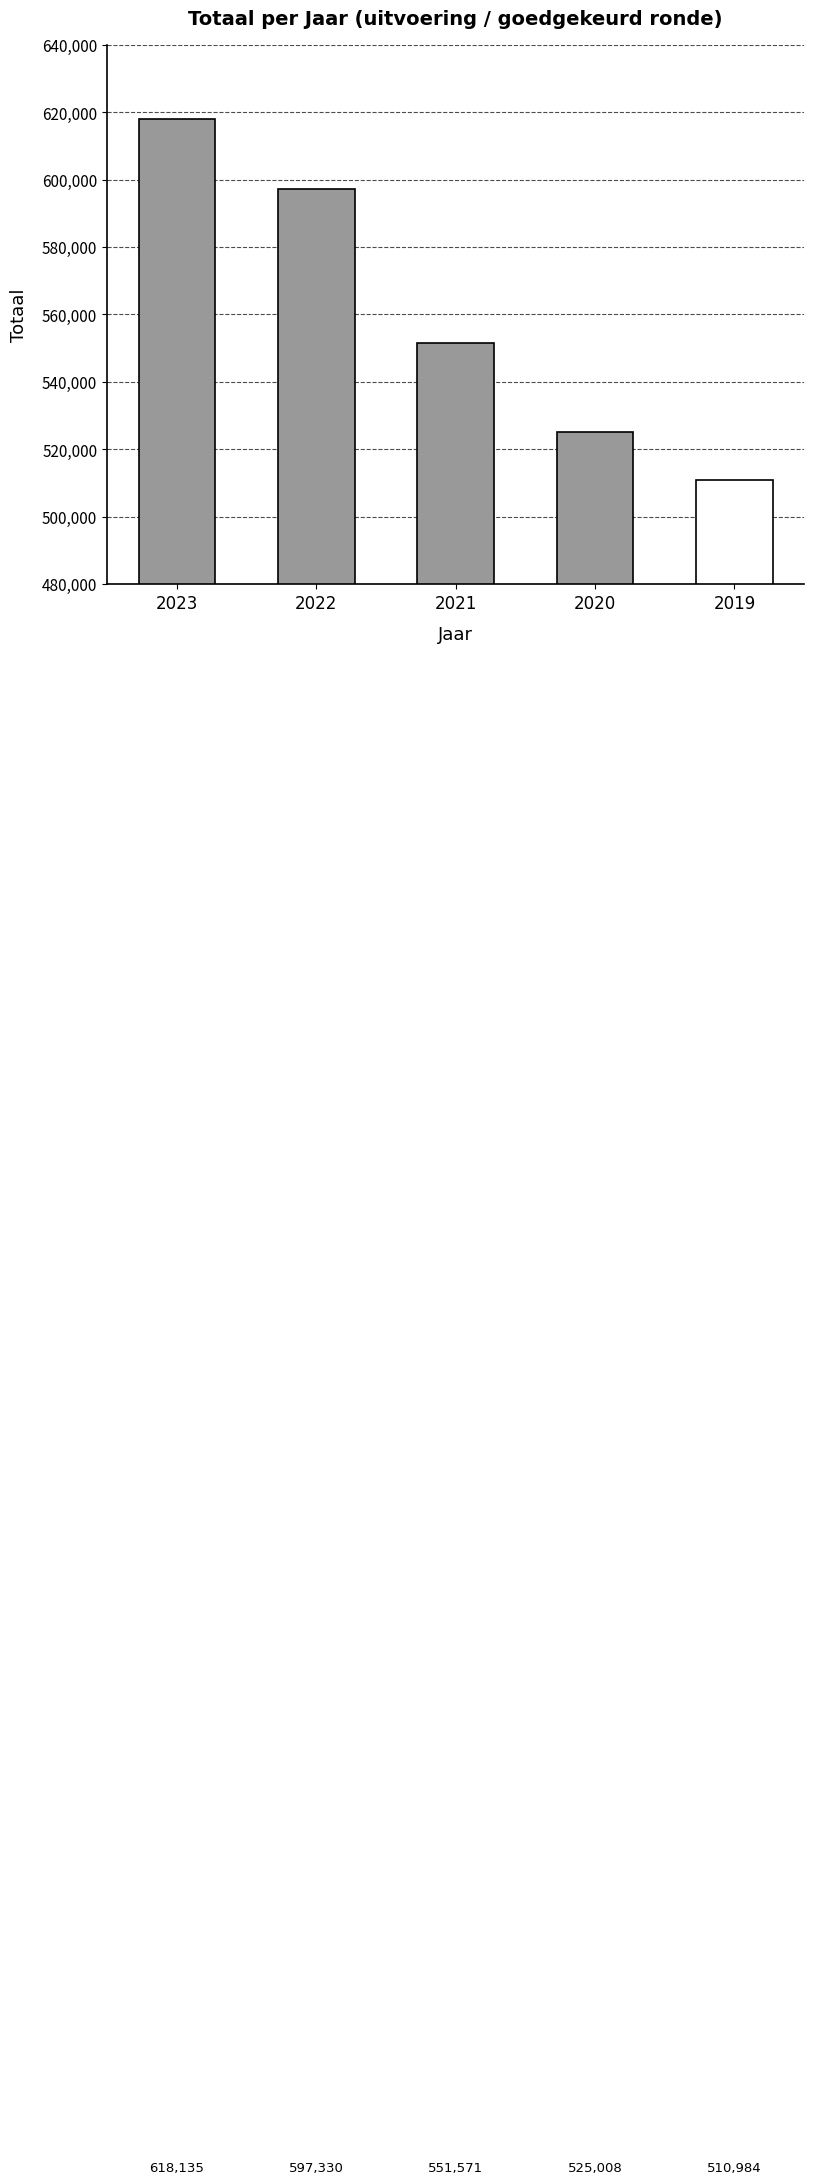

What is the greatest value displayed?

618135